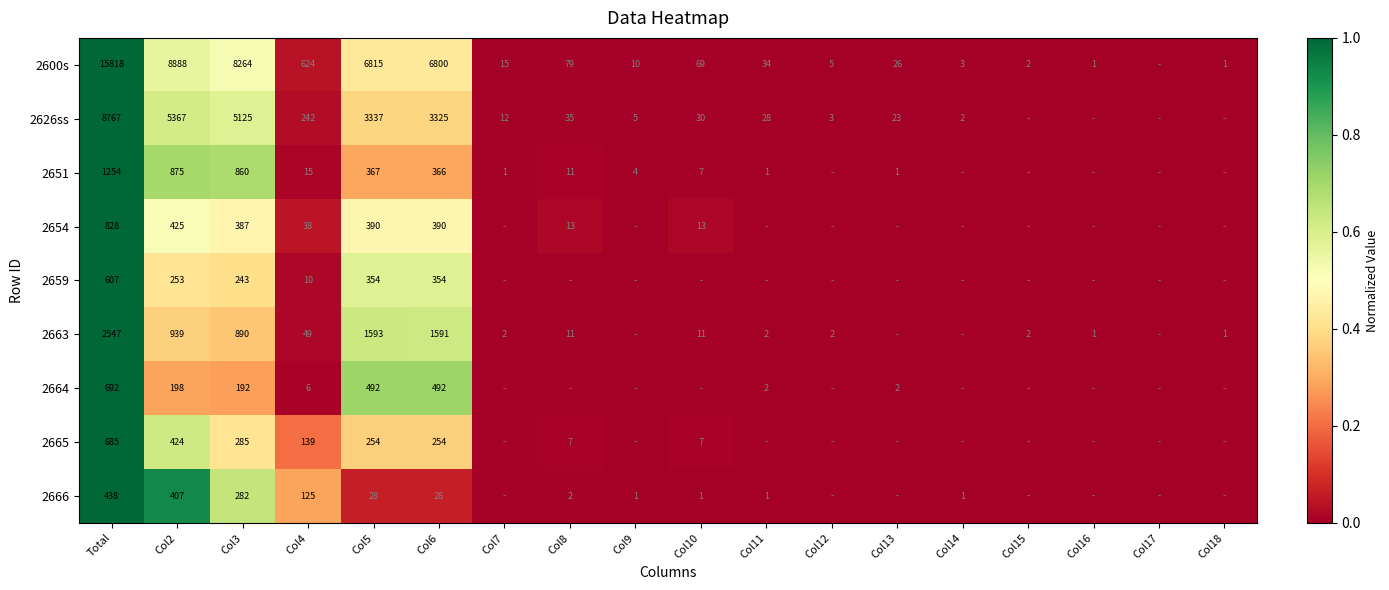

The 2600s series shows 8 at Col12. True or false?

False